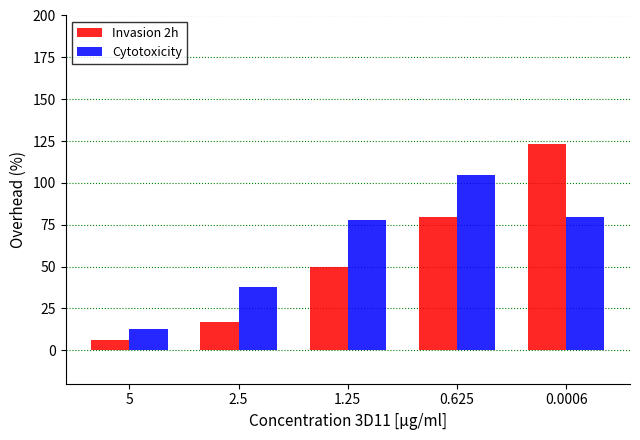

Reading left to right, what are all the values shown in this chart?

Invasion 2h: 5=5.9	2.5=16.9	1.25=49.5	0.625=79.3	0.0006=123.4
Cytotoxicity: 5=12.6	2.5=37.5	1.25=77.9	0.625=105.0	0.0006=79.4